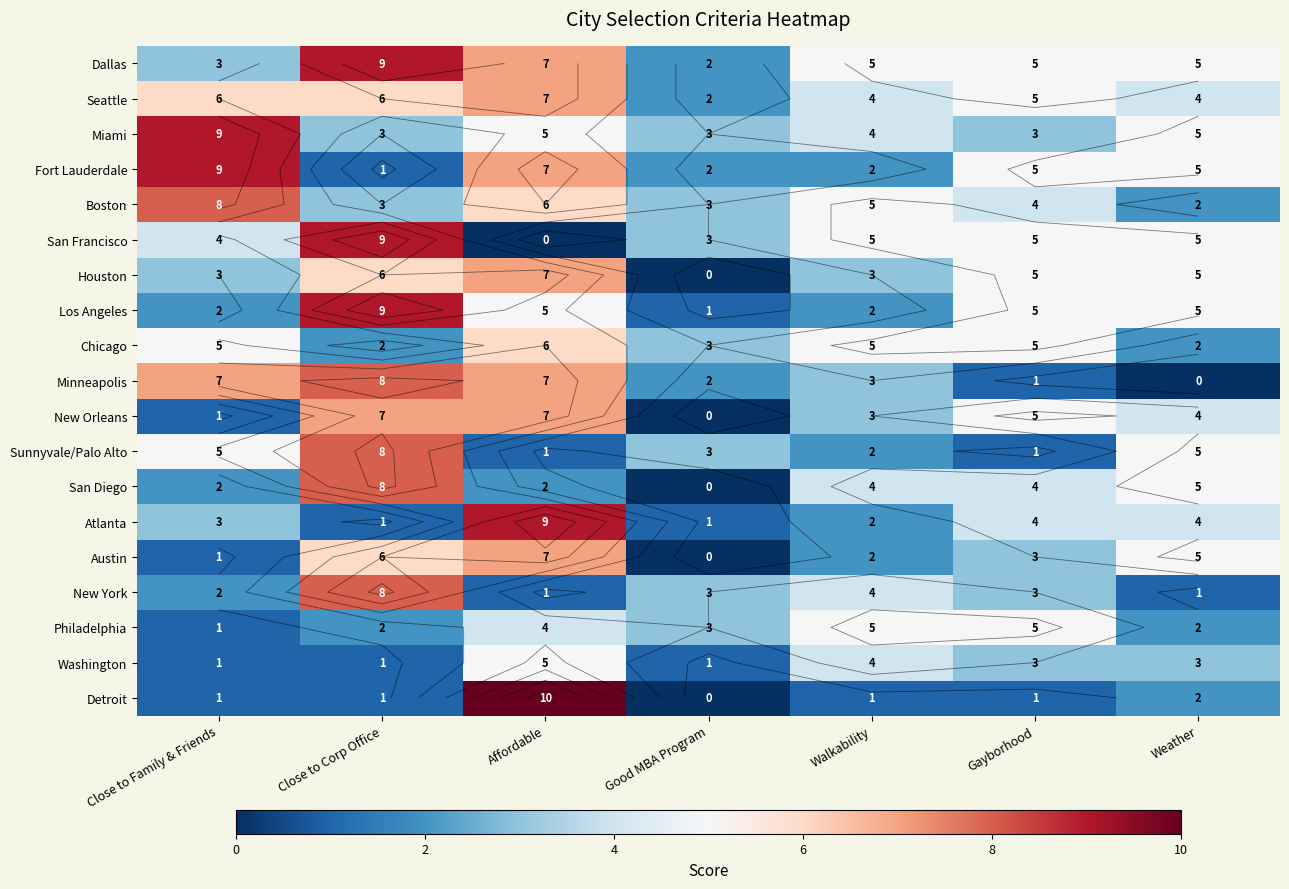

At Close to Family & Friends, list the series in order from smallest to largest.

New Orleans, Austin, Philadelphia, Washington, Detroit, Los Angeles, San Diego, New York, Dallas, Houston, Atlanta, San Francisco, Chicago, Sunnyvale/Palo Alto, Seattle, Minneapolis, Boston, Miami, Fort Lauderdale